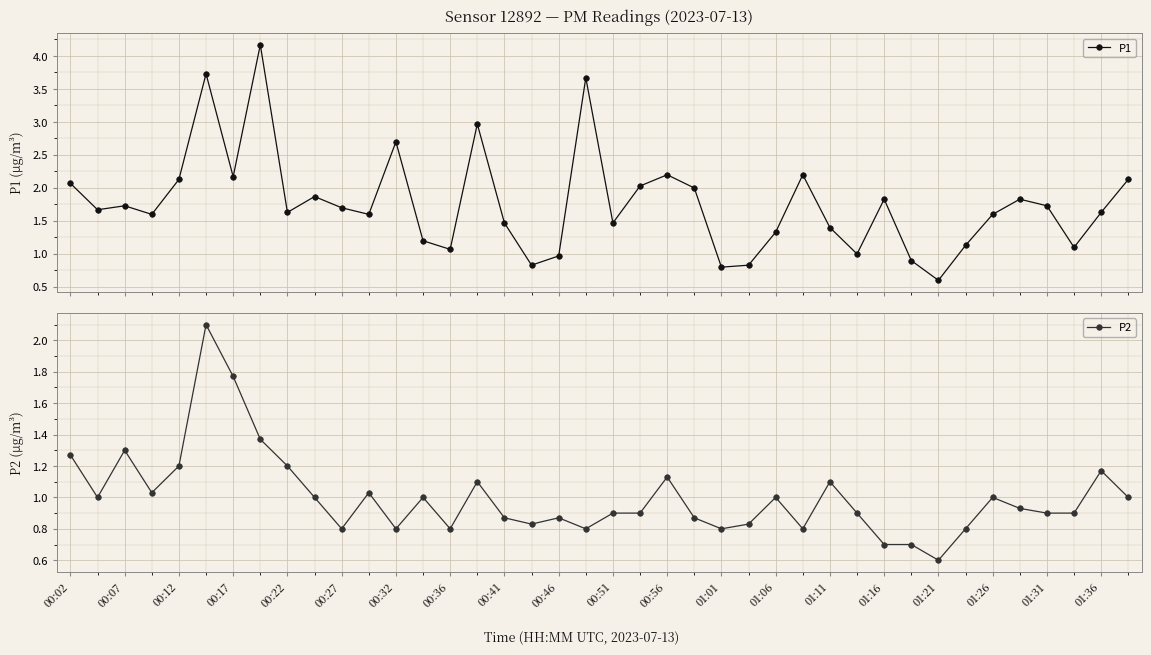

True or false: P1 has more than 1 interior local peaks.

True